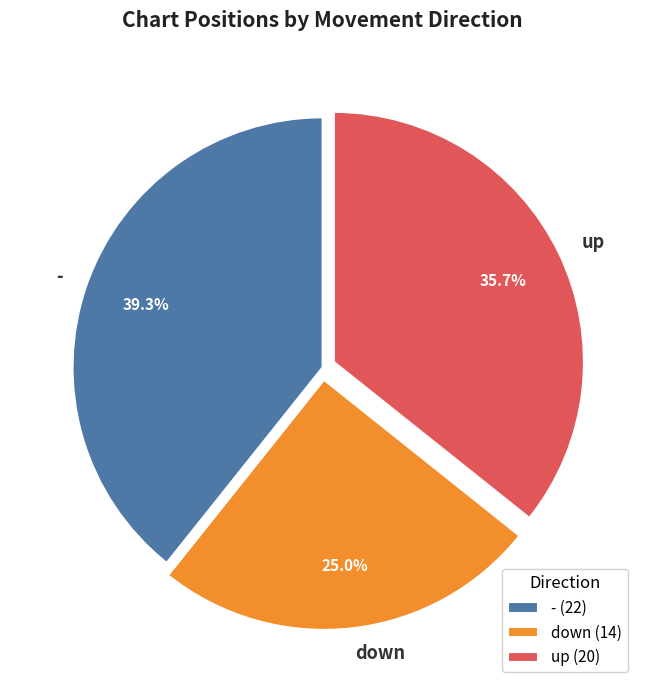

Count the number of slices in the pie.

3